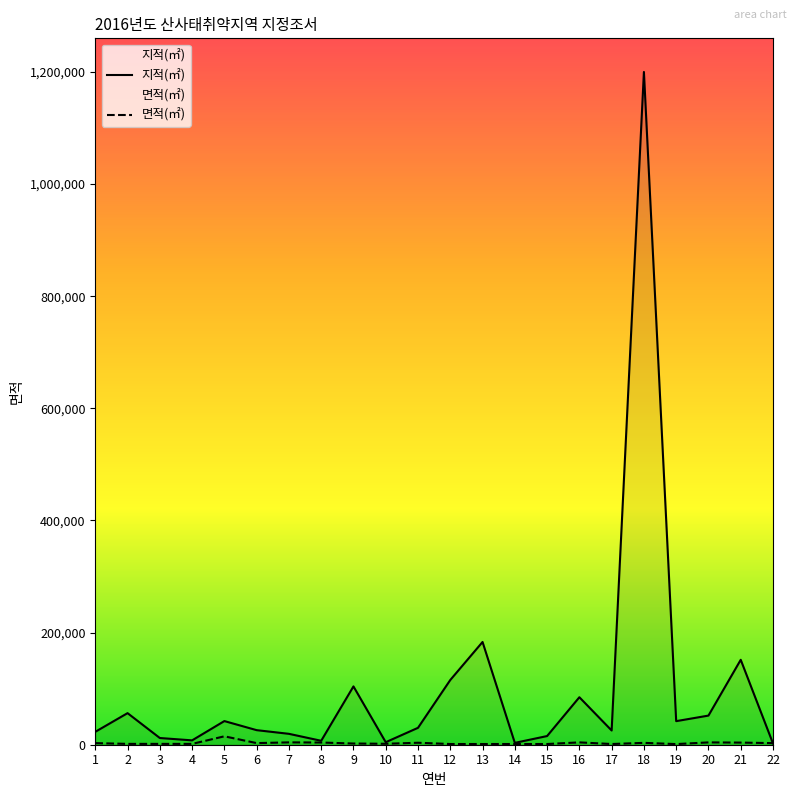

Read the 지적(㎡) value at 22, to the nearest 50.

2300